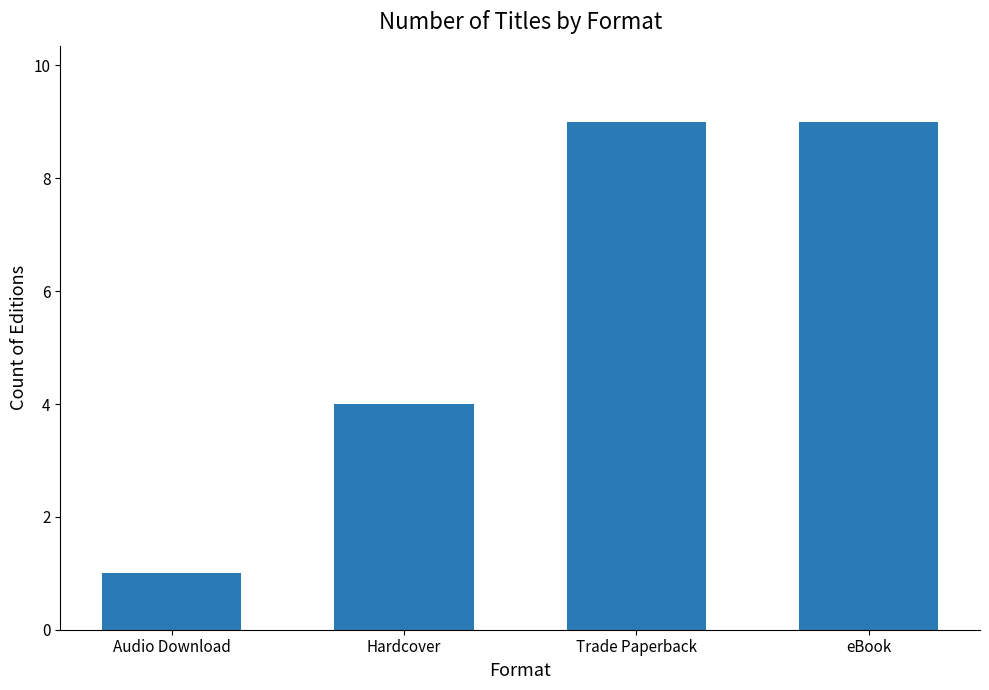

The value at Trade Paperback is 4. True or false?

False